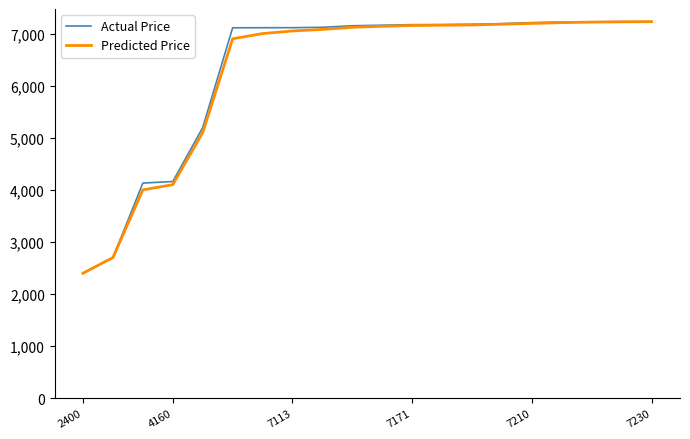

What is the greatest value displayed?

7230